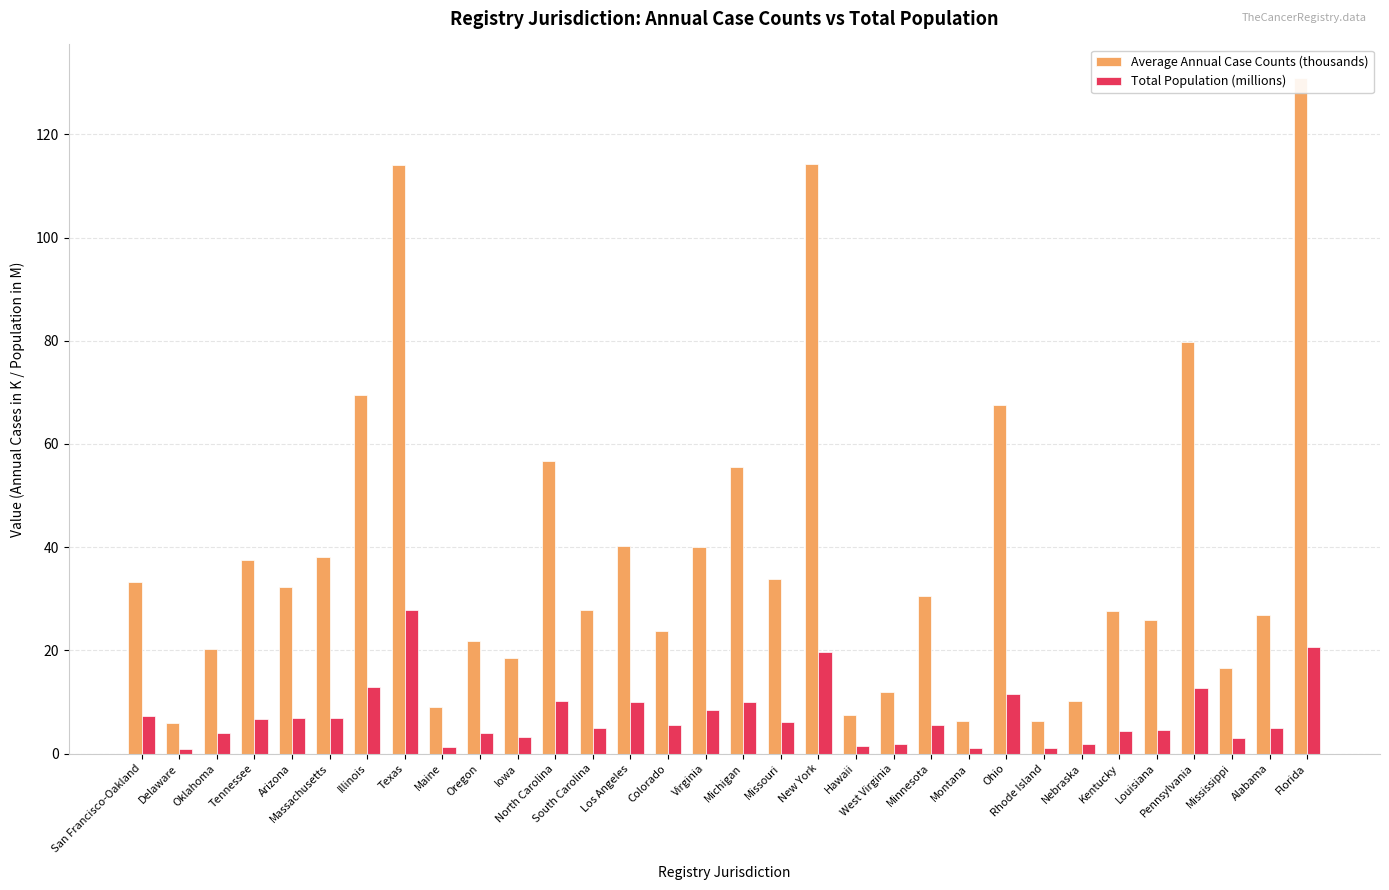

What is the minimum value shown in the chart?

0.9